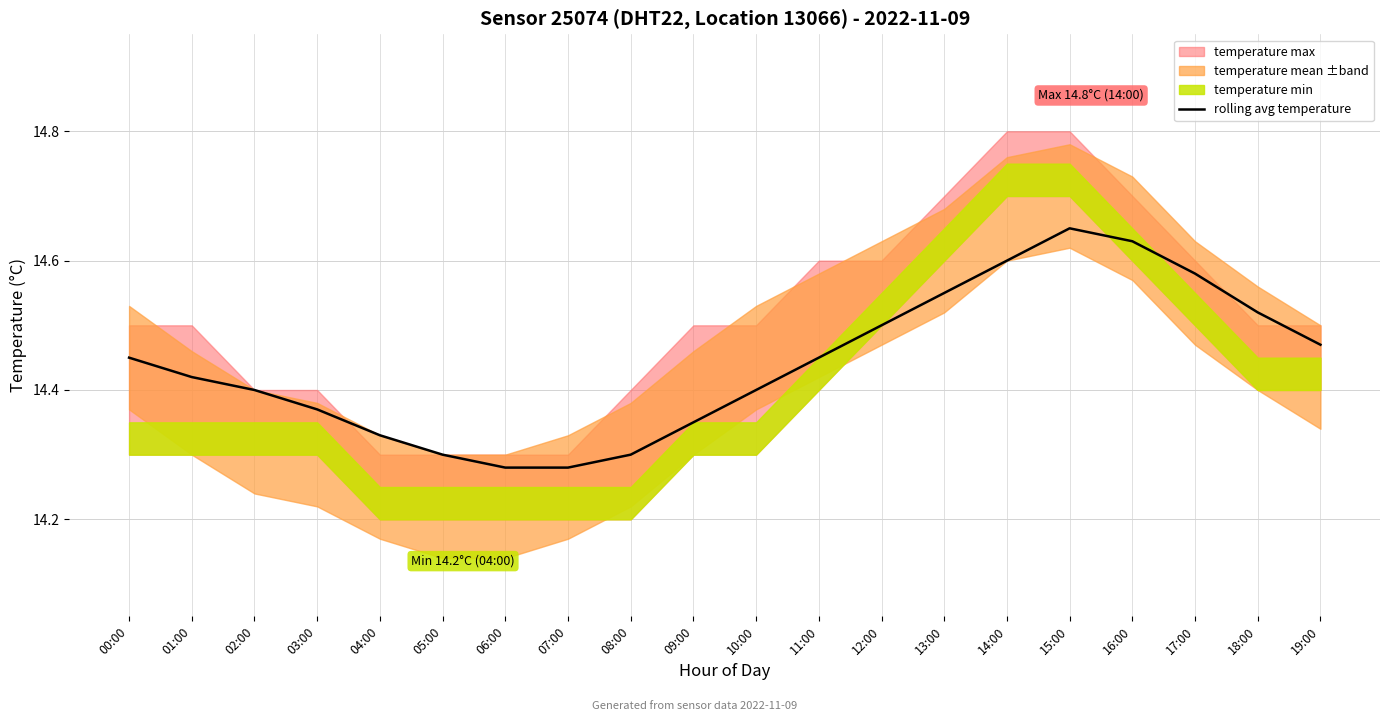

Reading left to right, list all the values displayed in this chart.

00:00=14.4	01:00=14.4	02:00=14.4	03:00=14.4	04:00=14.3	05:00=14.3	06:00=14.3	07:00=14.3	08:00=14.3	09:00=14.3	10:00=14.4	11:00=14.4	12:00=14.5	13:00=14.6	14:00=14.6	15:00=14.7	16:00=14.6	17:00=14.6	18:00=14.5	19:00=14.5